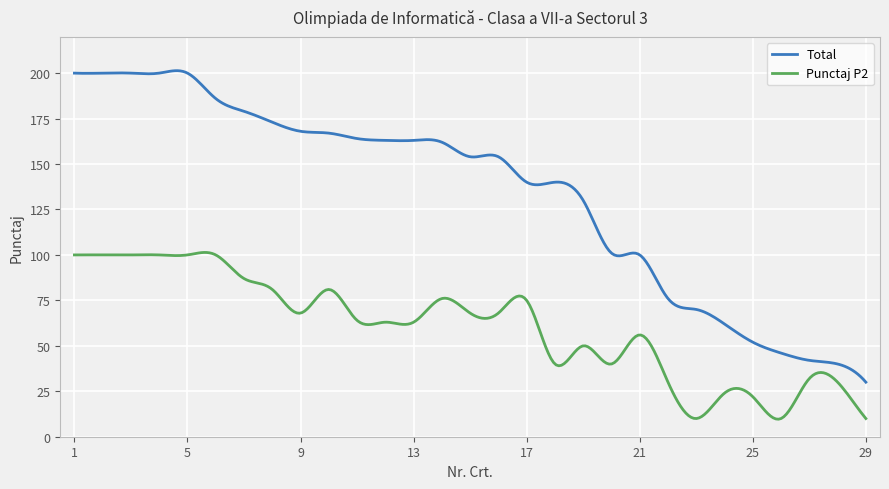

True or false: Total and Punctaj P2 cross at least once.

False